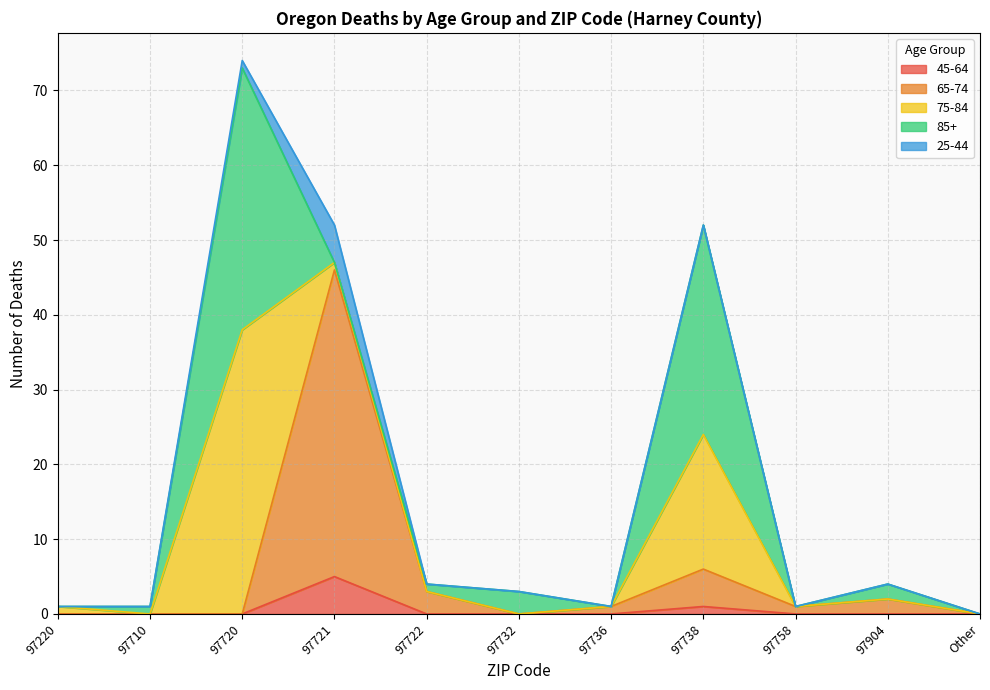

Reading right to left, extract all data points from this chart.

45-64: 0	0	0	1	0	0	0	5	0	0	0
65-74: 0	2	1	5	1	0	3	41	0	0	0
75-84: 0	0	0	18	0	0	0	1	38	0	1
85+: 0	2	0	28	0	3	1	0	35	1	0
25-44: 0	0	0	0	0	0	0	5	1	0	0